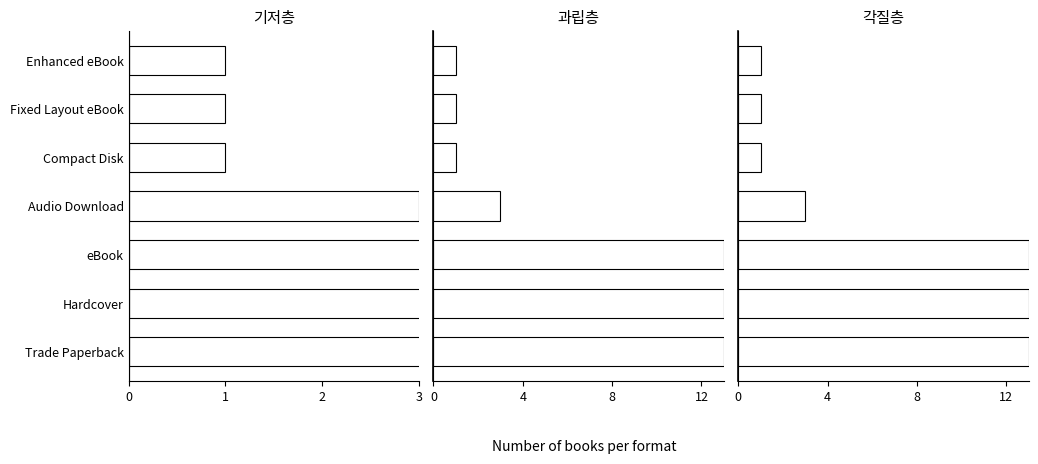

The value of 과립층 at Compact Disk is 1. True or false?

False